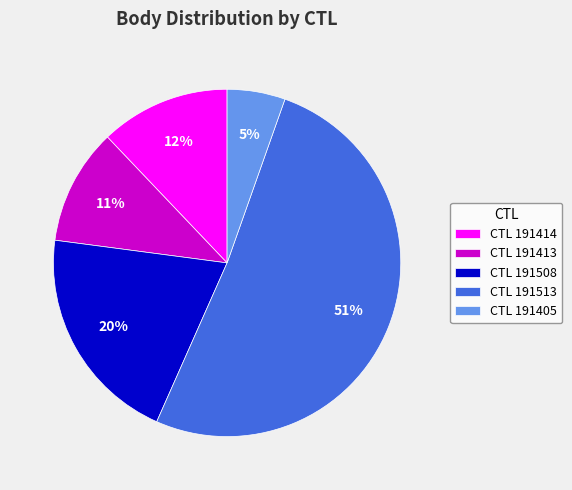

Does any single category account for the majority?

Yes